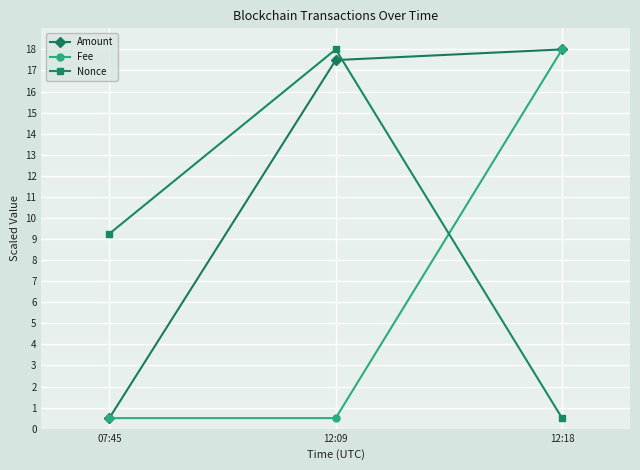

What is the value of the Amount point at the 3rd from the left?

18.0